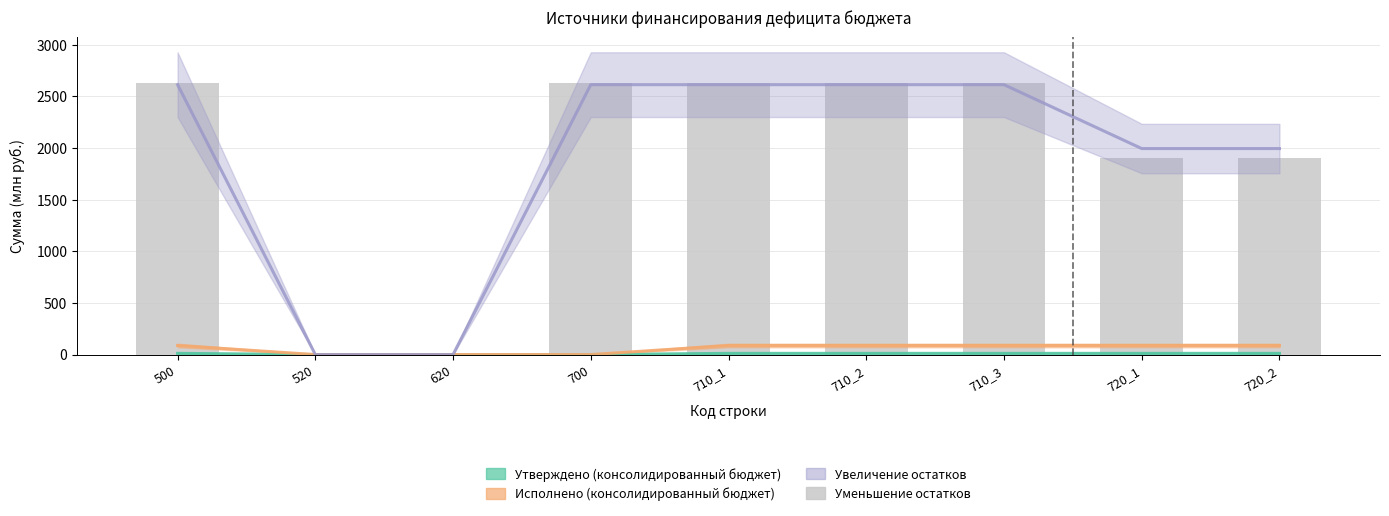

What is the difference between the second highest and second lowest values?

2625.0